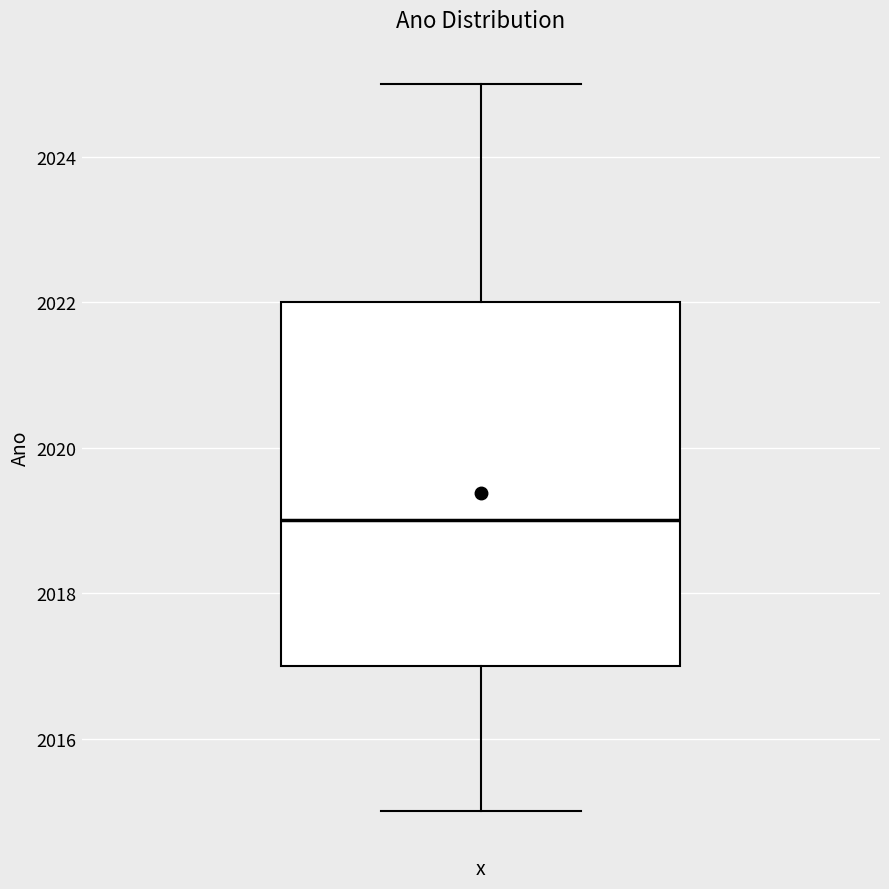

Where does the median line of the box sit on the y-axis? The values are not printed on the chart, so give them approximately, as read against the axis.

2019